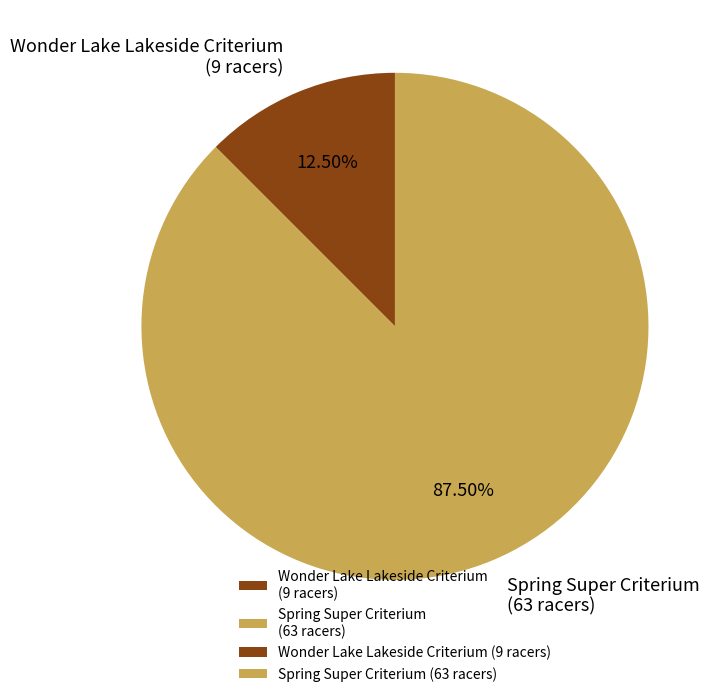

To the nearest percent, what is the difference between the Wonder Lake Lakeside Criterium and Spring Super Criterium slice percentages?

75%